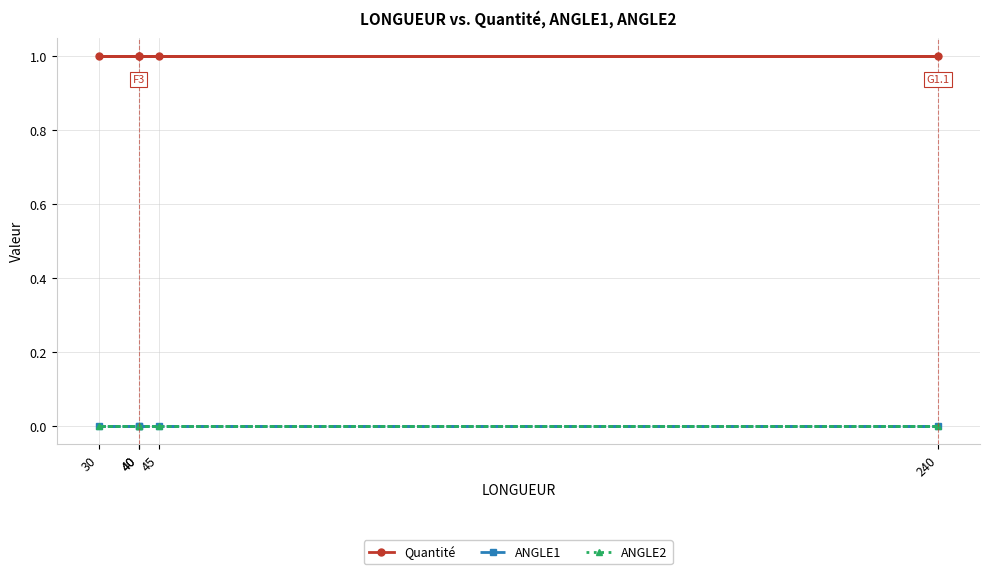

What value does the Quantité series have at 30?

1